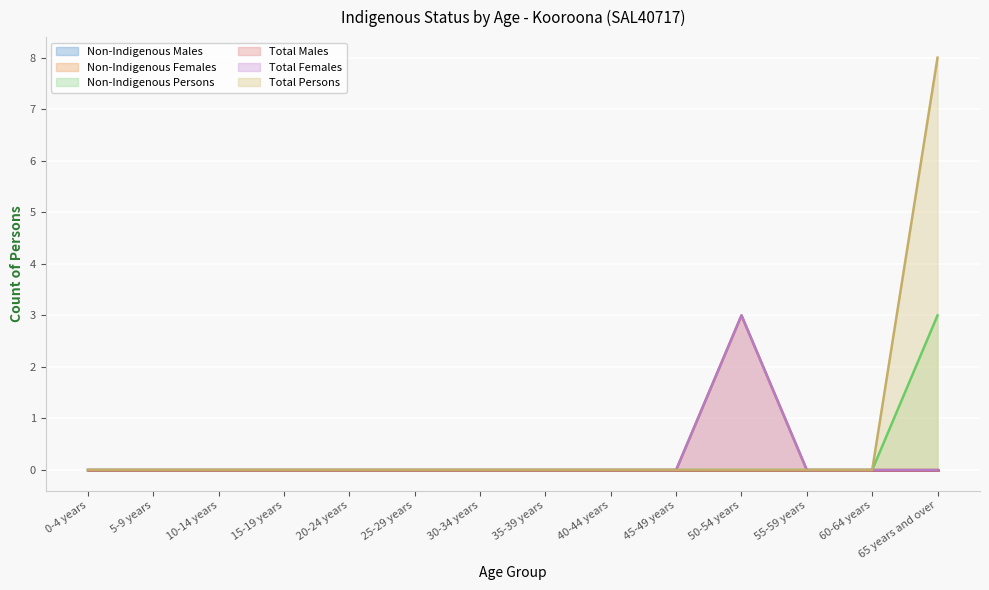

Count the Total Persons values in the range 0 to 1.

13